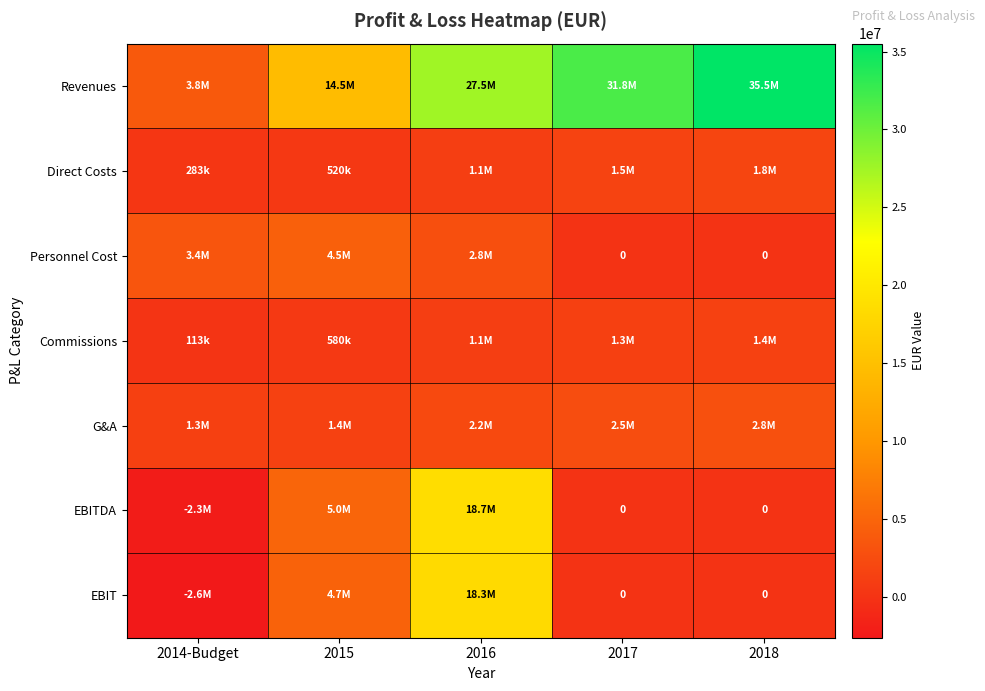

True or false: EBITDA has a value of 1377268 at 2015.

False